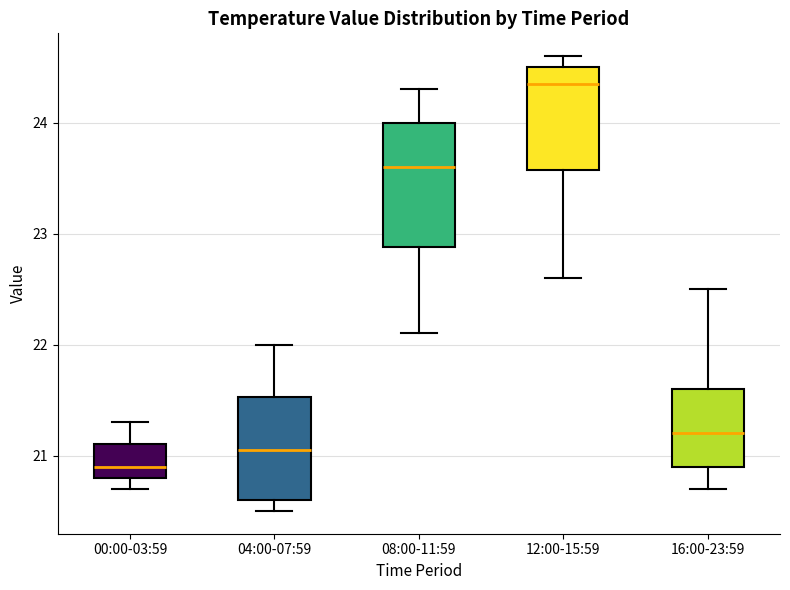

Reading left to right, transcribe this box plot: for each box, give where its median line is, the range the box spans, and where its two whiskers end, as read against the y-axis. The values are not printed on the chart, so give them approximately, as read against the axis.

00:00-03:59: median 20.9, box 20.8 to 21.1, whiskers 20.7 to 21.3
04:00-07:59: median 21.1, box 20.6 to 21.5, whiskers 20.5 to 22.0
08:00-11:59: median 23.6, box 22.9 to 24.0, whiskers 22.1 to 24.3
12:00-15:59: median 24.4, box 23.6 to 24.5, whiskers 22.6 to 24.6
16:00-23:59: median 21.2, box 20.9 to 21.6, whiskers 20.7 to 22.5